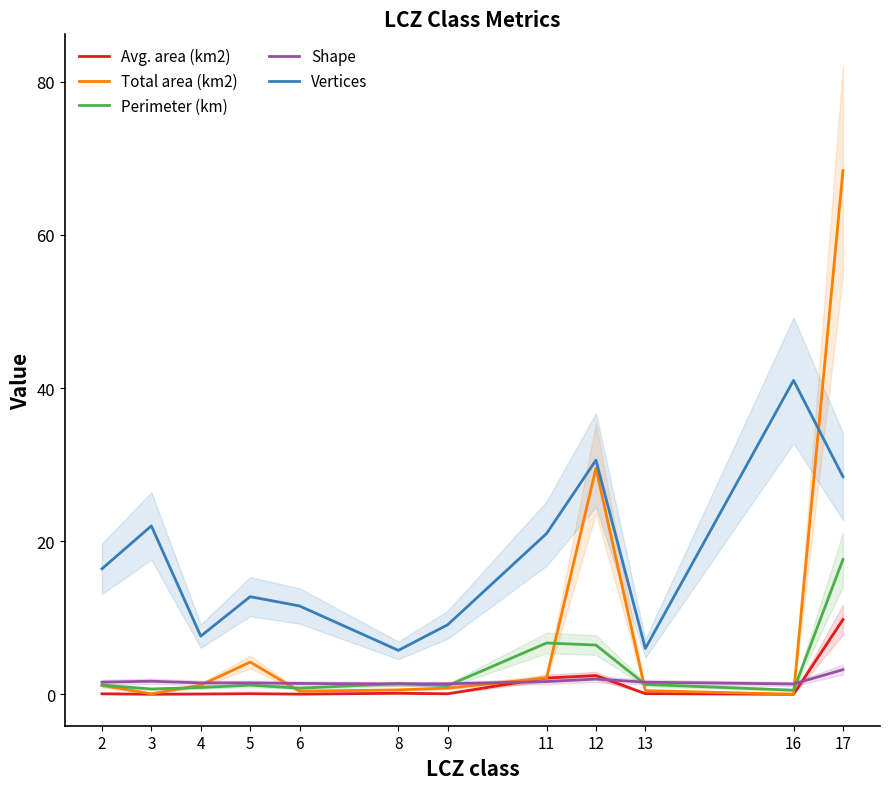

Where is Shape nearest to the value 2?

12